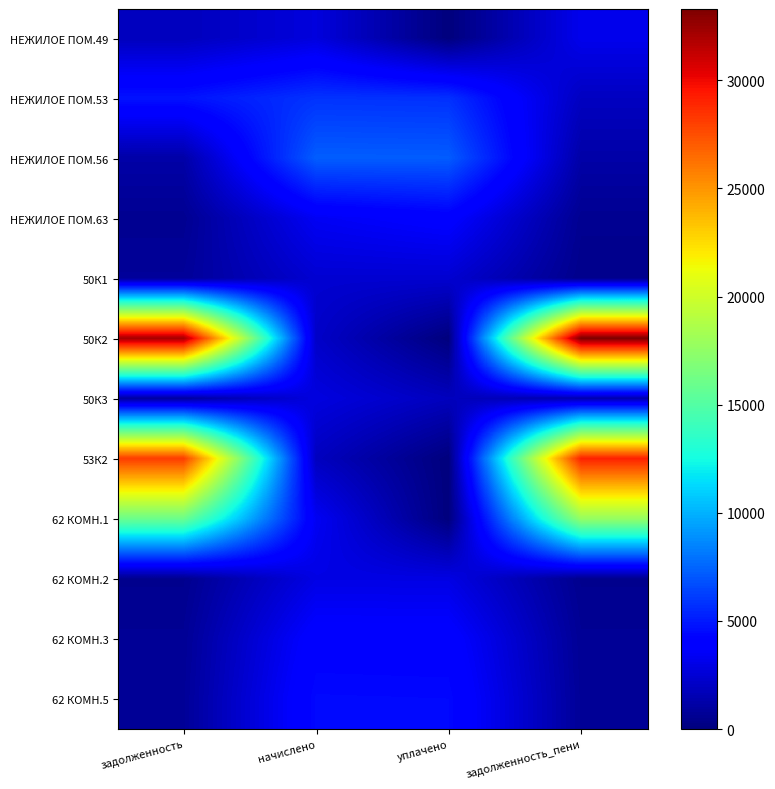

List the series in order of their peak value, highest first.

50К2, 53К2, 62 КОМН.1, НЕЖИЛОЕ ПОМ.56, НЕЖИЛОЕ ПОМ.53, 62 КОМН.5, 62 КОМН.3, НЕЖИЛОЕ ПОМ.63, НЕЖИЛОЕ ПОМ.49, 62 КОМН.2, 50К3, 50К1